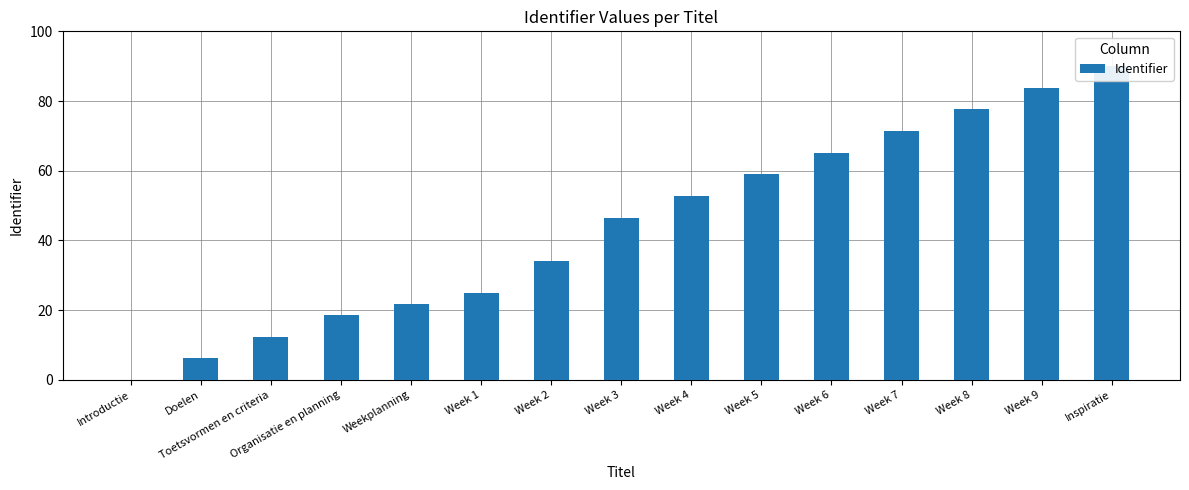

Rank the categories by value from lowest to highest.

Introductie, Doelen, Toetsvormen en criteria, Organisatie en planning, Weekplanning, Week 1, Week 2, Week 3, Week 4, Week 5, Week 6, Week 7, Week 8, Week 9, Inspiratie